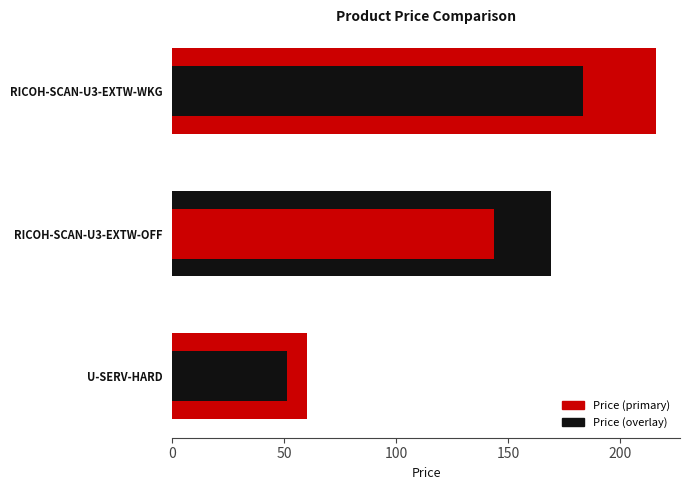

How many bars are there in total?

3